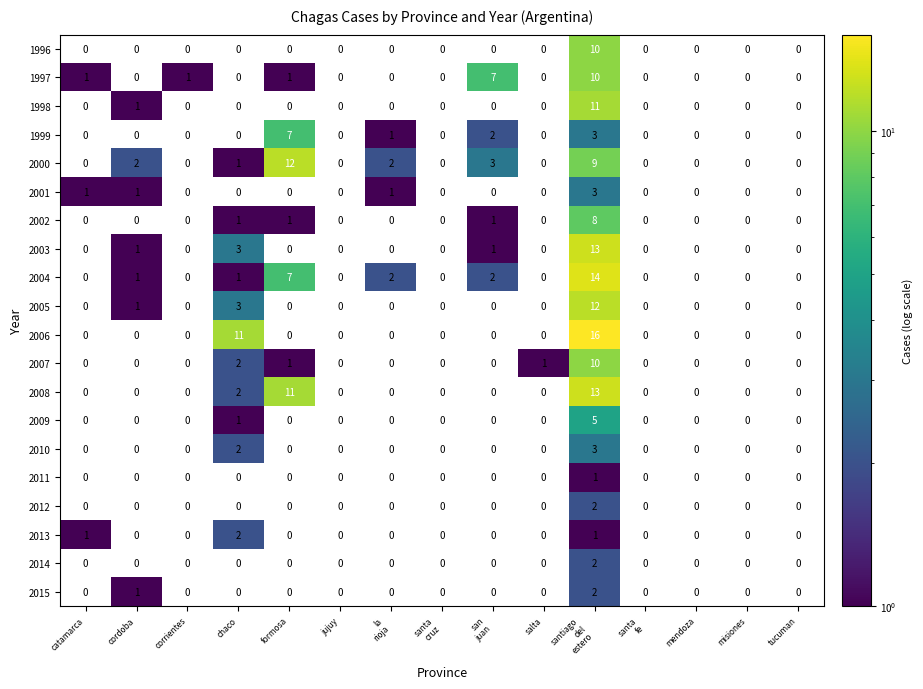

Which series has the widest spread of values?

2006